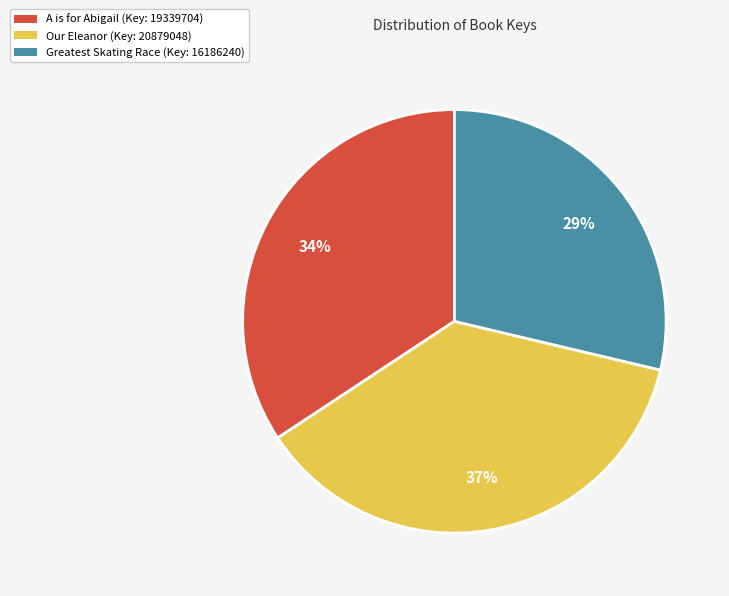

To the nearest percent, what is the average slice percentage?

33%